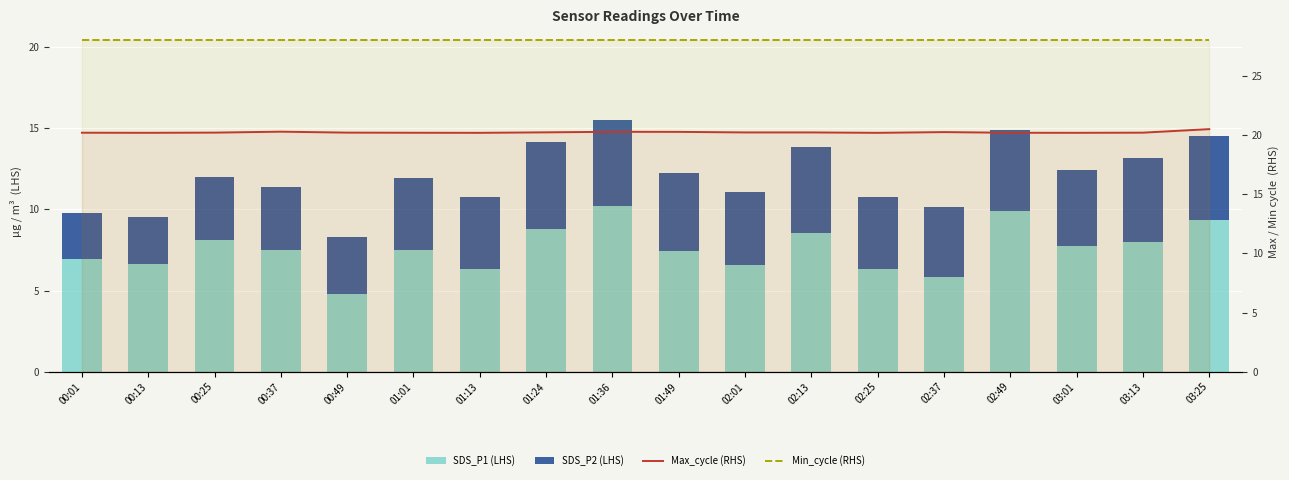

The SDS_P1 series shows 4.6 at 02:01. True or false?

False